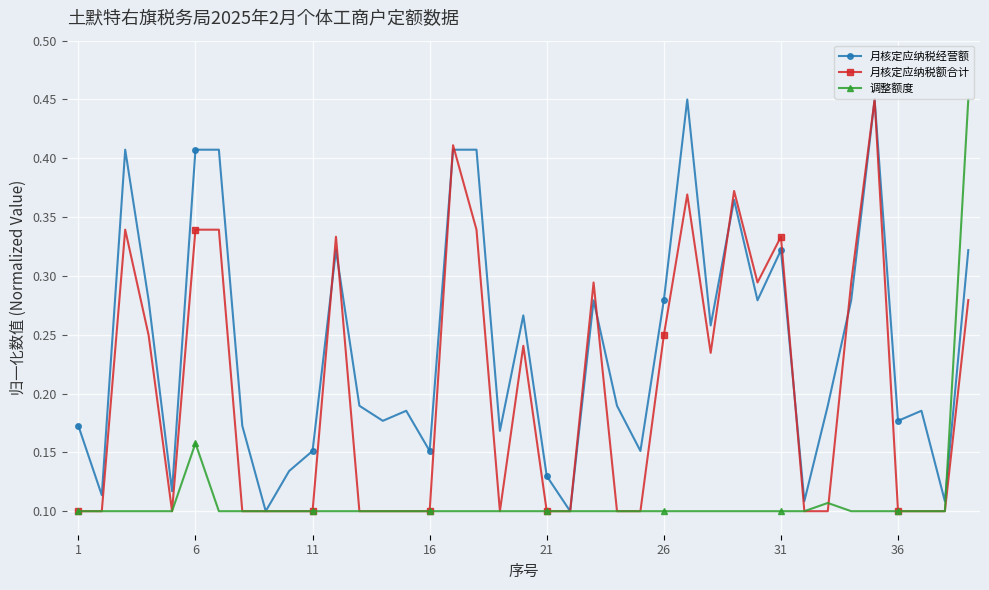

How many interior local valleys does the 月核定应纳税经营额 series have?

13